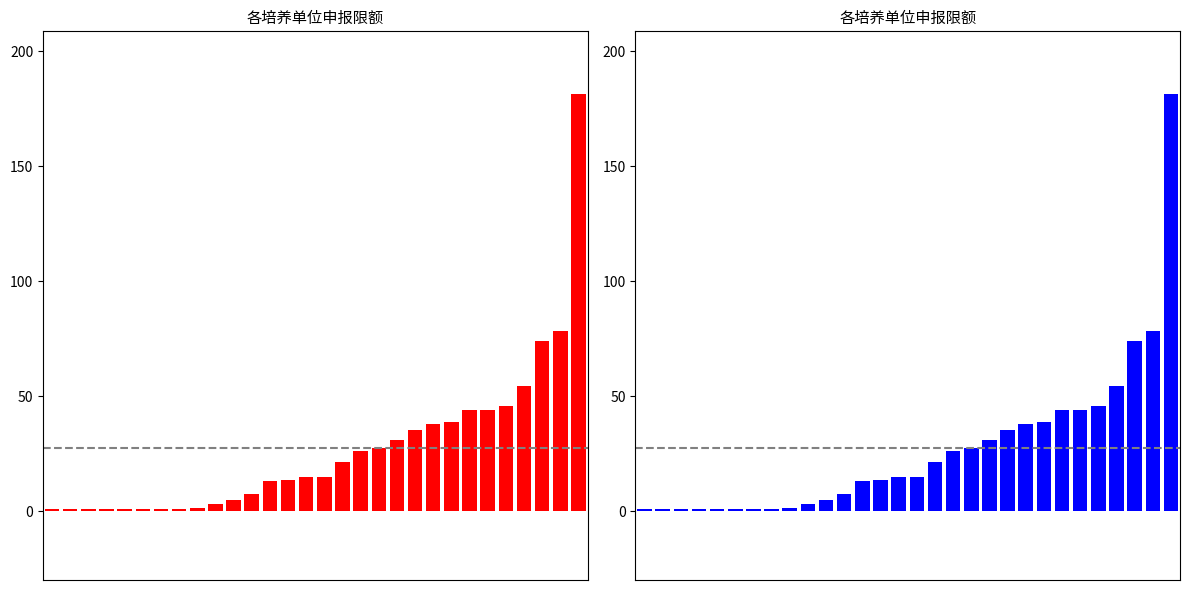

The chart shows a value of 0.6 at 2. True or false?

False